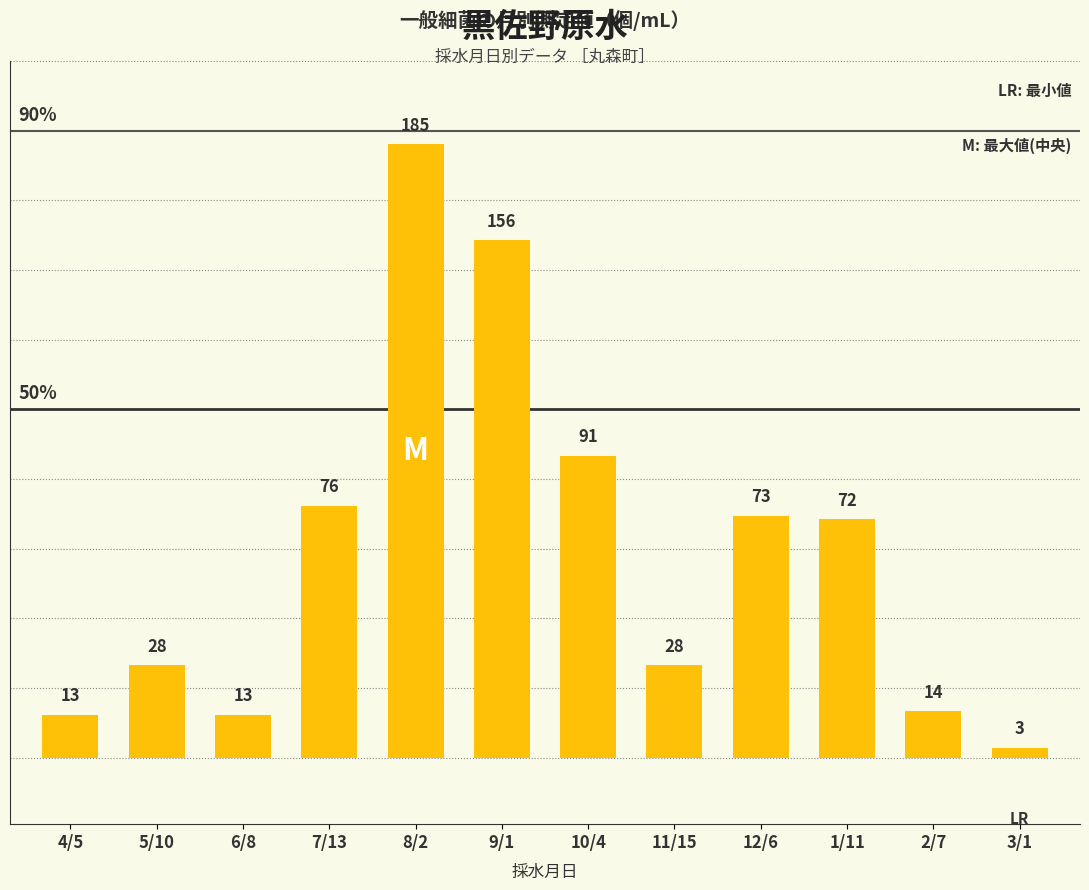

At which label is the value closest to 94?

10/4